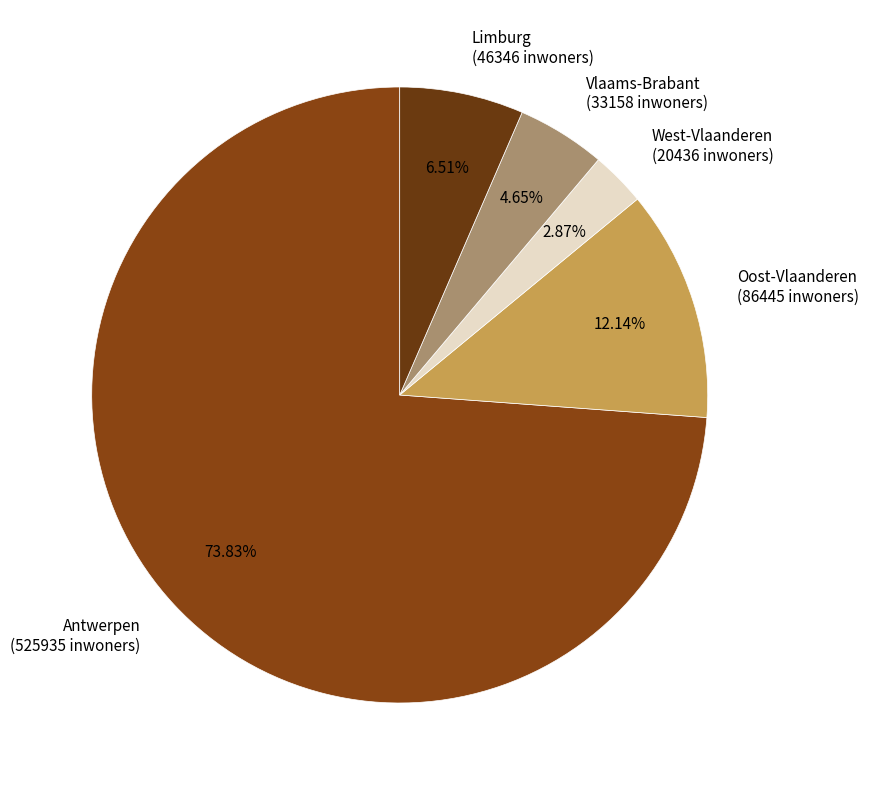

Does Vlaams-Brabant represent more than half of the total?

No